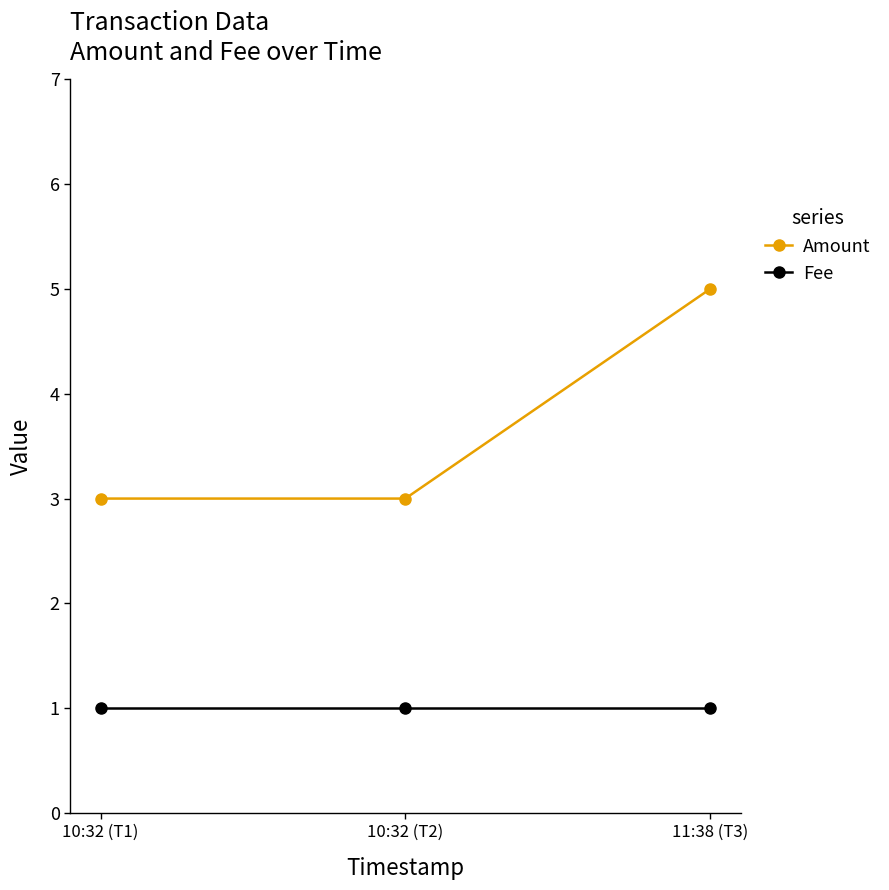

Count the number of data series in this chart.

2